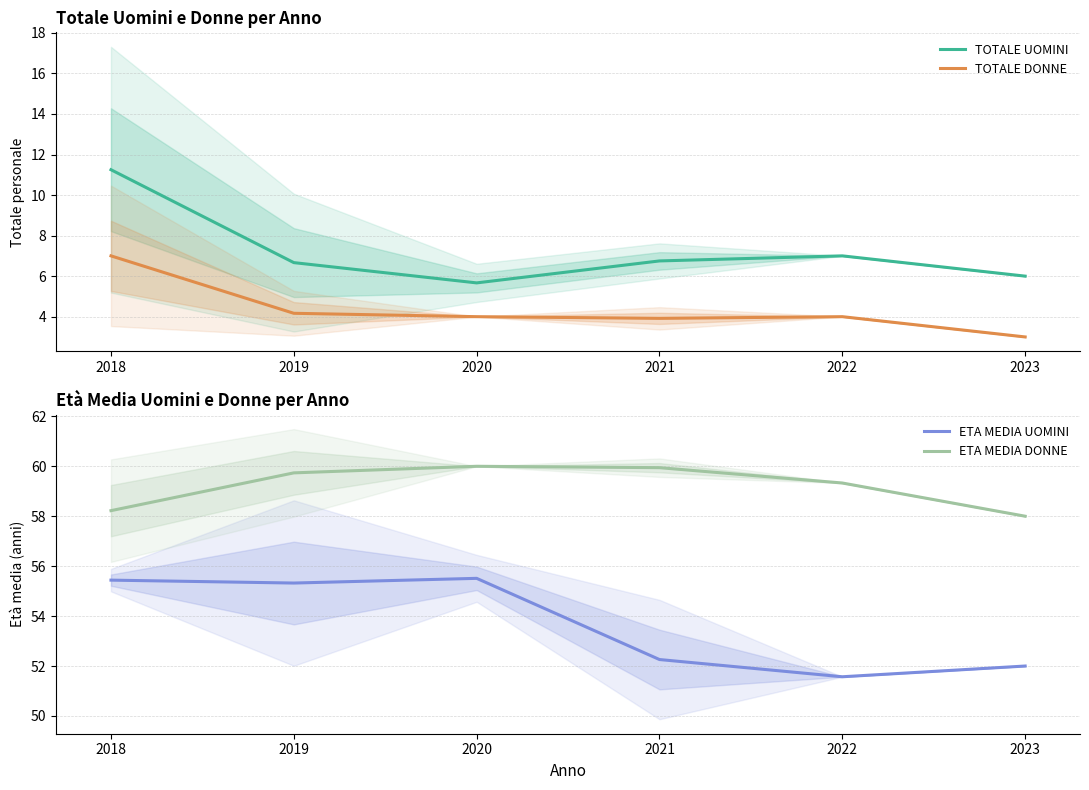

What are all the series names shown in the legend?

TOTALE UOMINI, TOTALE DONNE, ETA MEDIA UOMINI, ETA MEDIA DONNE